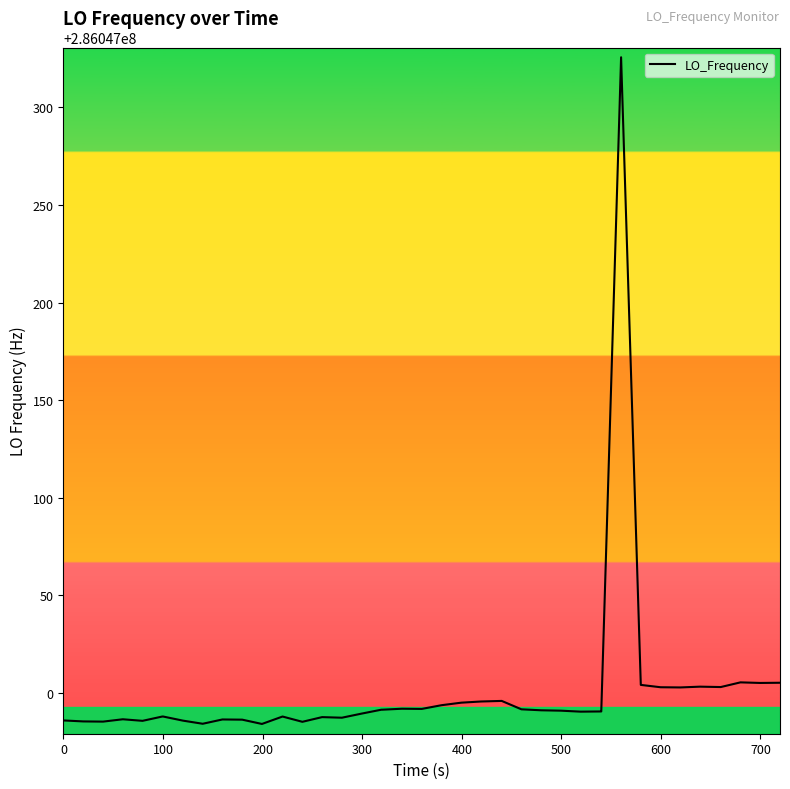

What is the difference between the maximum and minimum values?

341.4